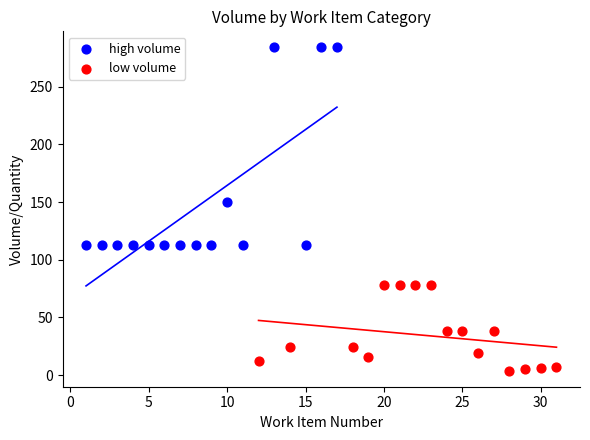

Which series contains the lowest Y value?

low volume